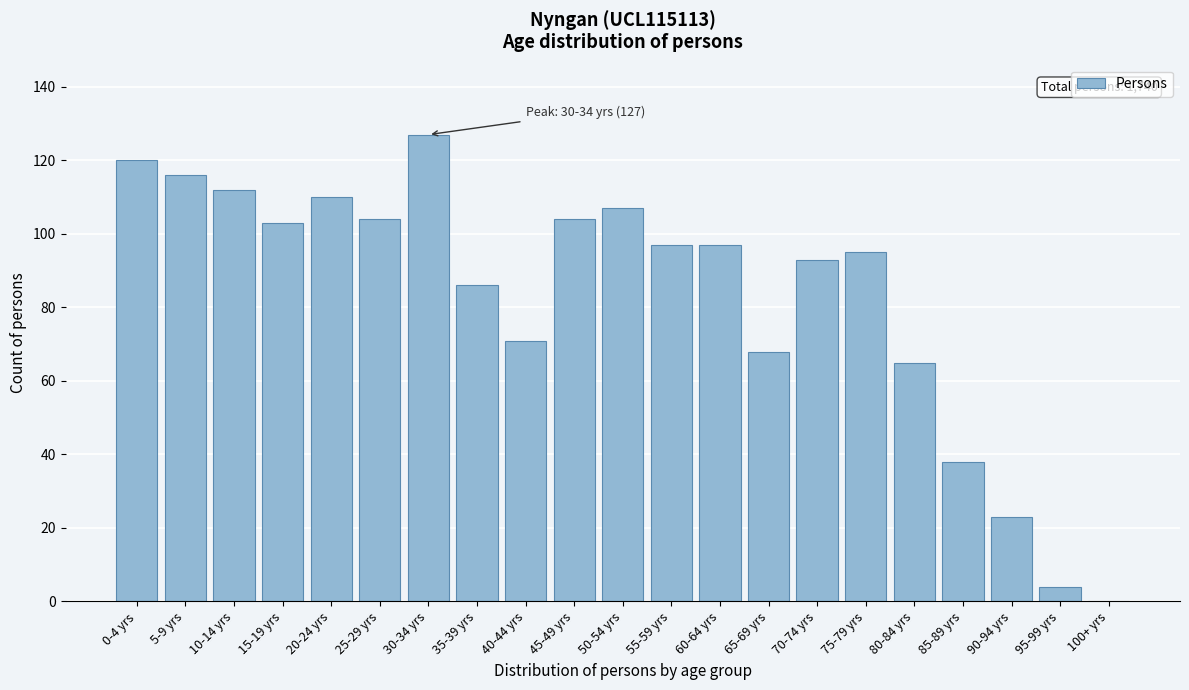

Reading left to right, transcribe all the data shown in this chart.

0-4 yrs=120	5-9 yrs=116	10-14 yrs=112	15-19 yrs=103	20-24 yrs=110	25-29 yrs=104	30-34 yrs=127	35-39 yrs=86	40-44 yrs=71	45-49 yrs=104	50-54 yrs=107	55-59 yrs=97	60-64 yrs=97	65-69 yrs=68	70-74 yrs=93	75-79 yrs=95	80-84 yrs=65	85-89 yrs=38	90-94 yrs=23	95-99 yrs=4	100+ yrs=0